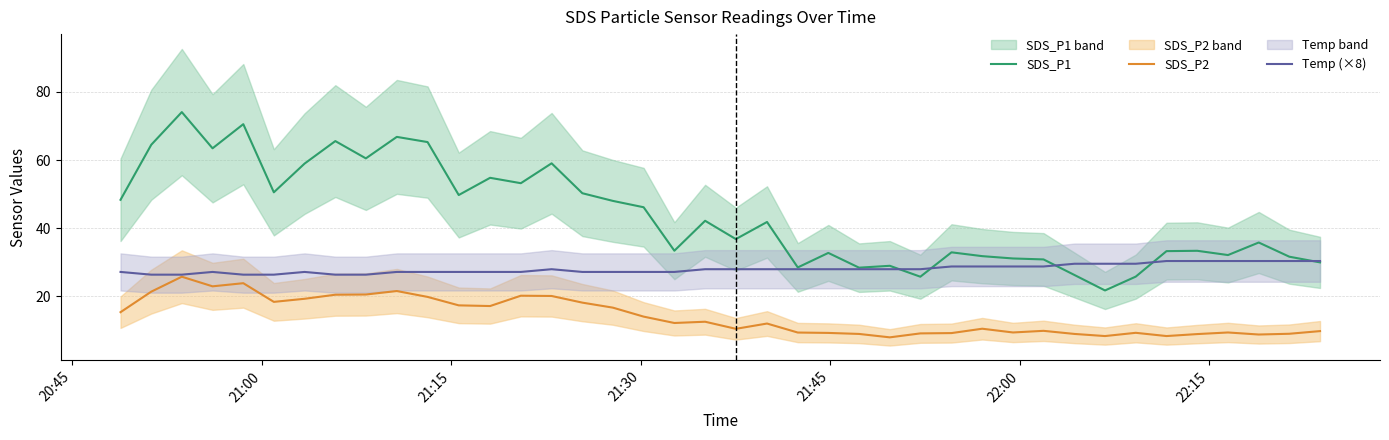

True or false: SDS_P2 and SDS_P1 intersect in this chart.

False